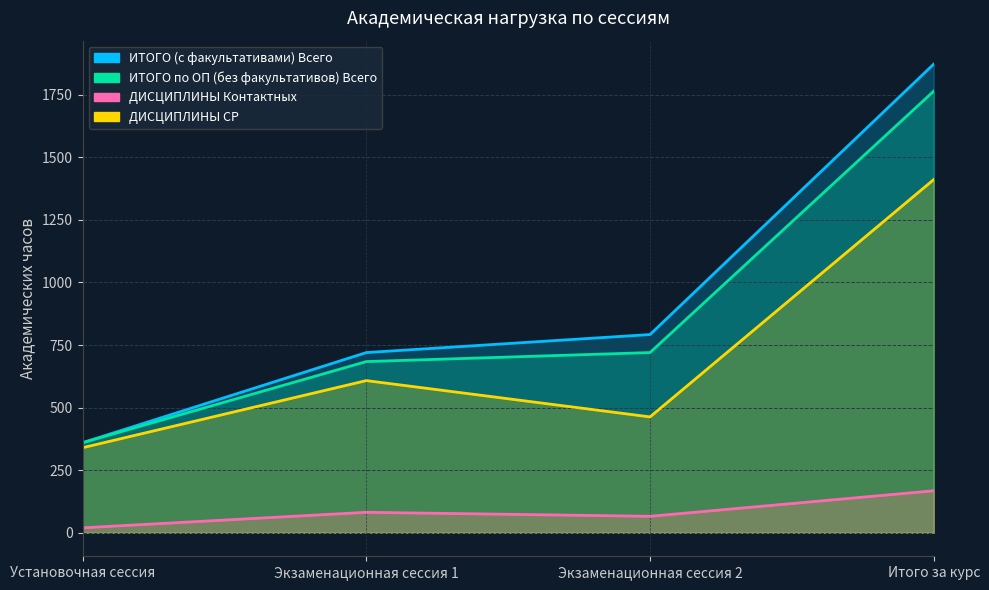

What is the label of the 1st point from the left?

Установочная сессия